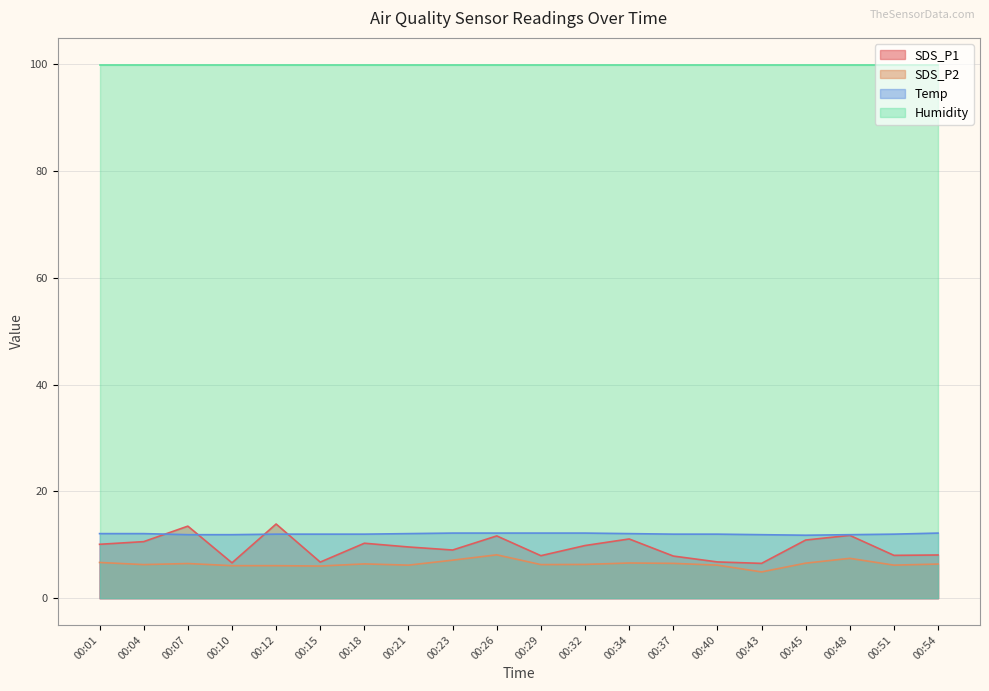

What is the maximum value shown in the chart?

99.9